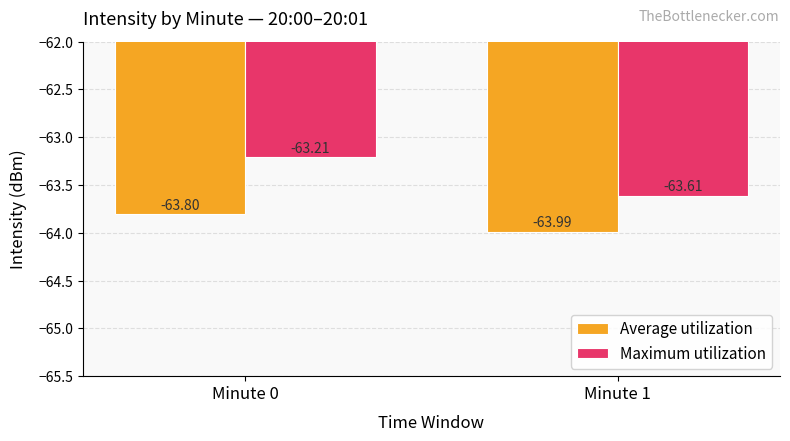

The Average utilization series shows -64.0 at Minute 1. True or false?

True